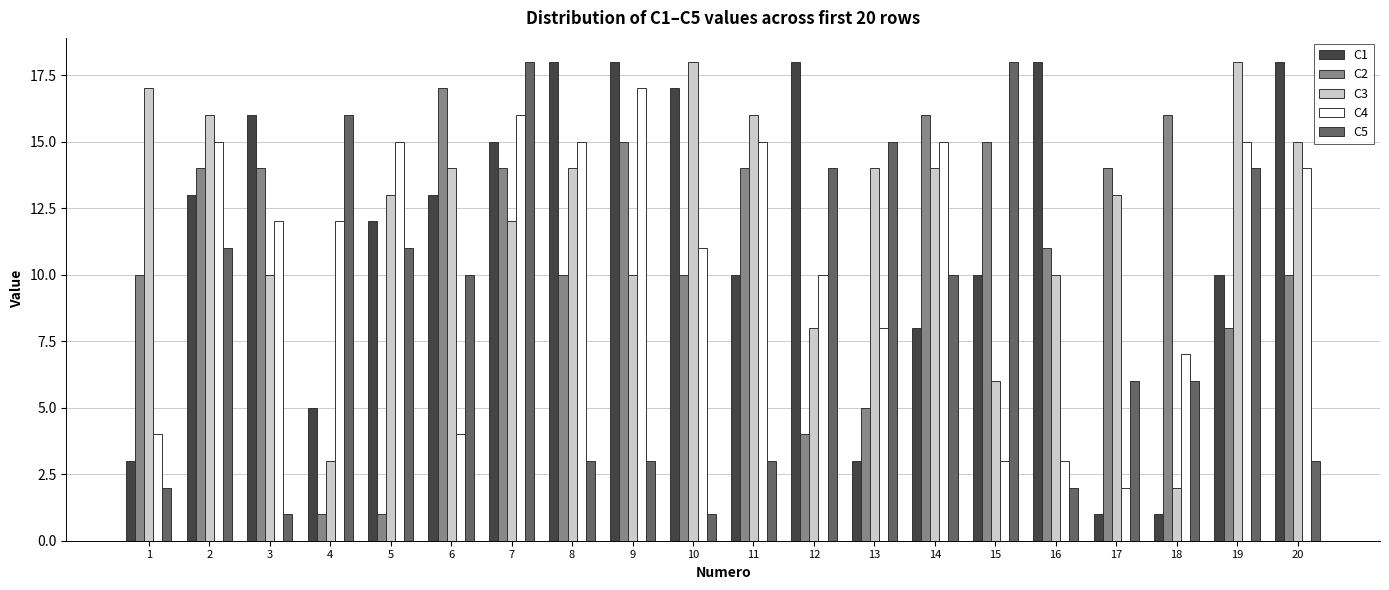

Reading left to right, transcribe all the data shown in this chart.

C1: 3	13	16	5	12	13	15	18	18	17	10	18	3	8	10	18	1	1	10	18
C2: 10	14	14	1	1	17	14	10	15	10	14	4	5	16	15	11	14	16	8	10
C3: 17	16	10	3	13	14	12	14	10	18	16	8	14	14	6	10	13	2	18	15
C4: 4	15	12	12	15	4	16	15	17	11	15	10	8	15	3	3	2	7	15	14
C5: 2	11	1	16	11	10	18	3	3	1	3	14	15	10	18	2	6	6	14	3